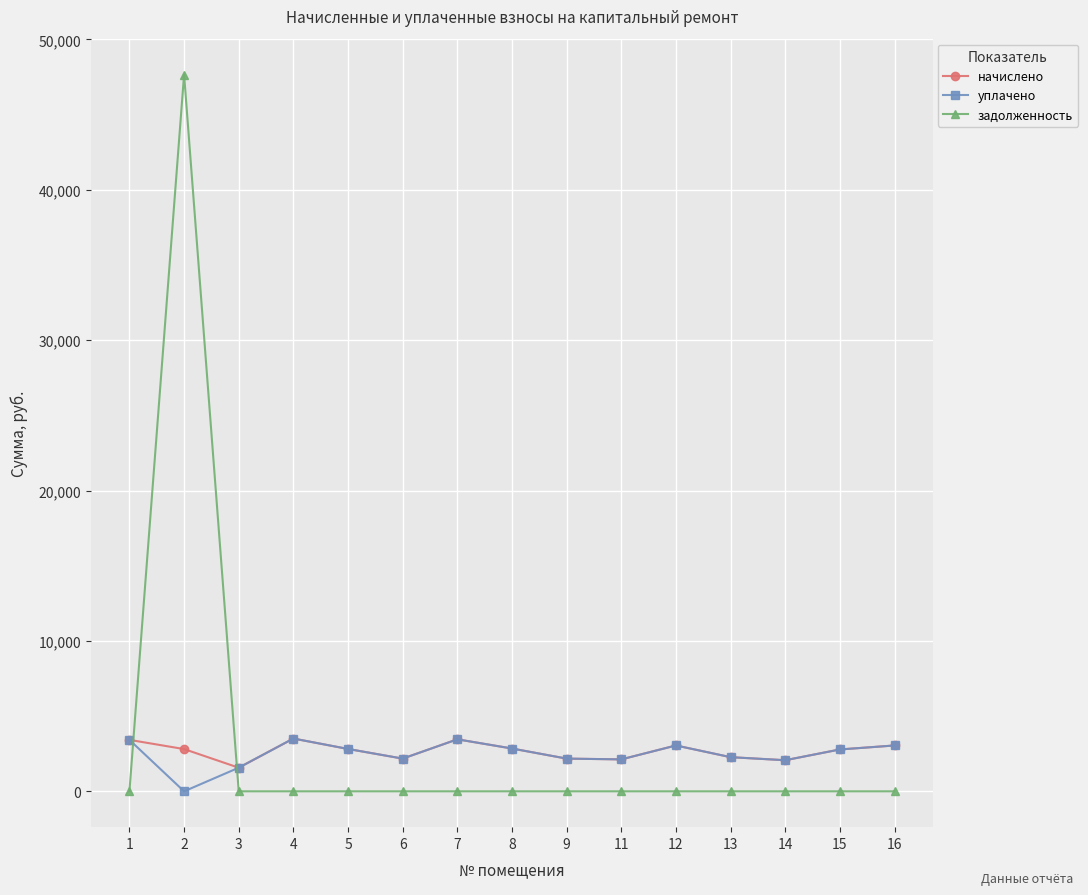

True or false: уплачено has more than 2 interior local peaks.

True